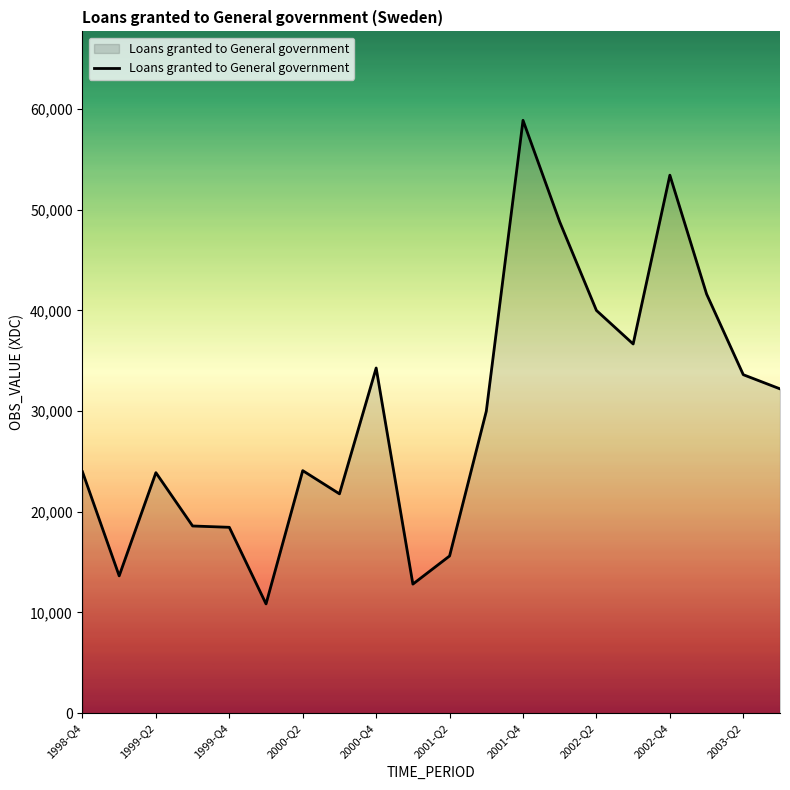

What is the smallest value displayed?

10849